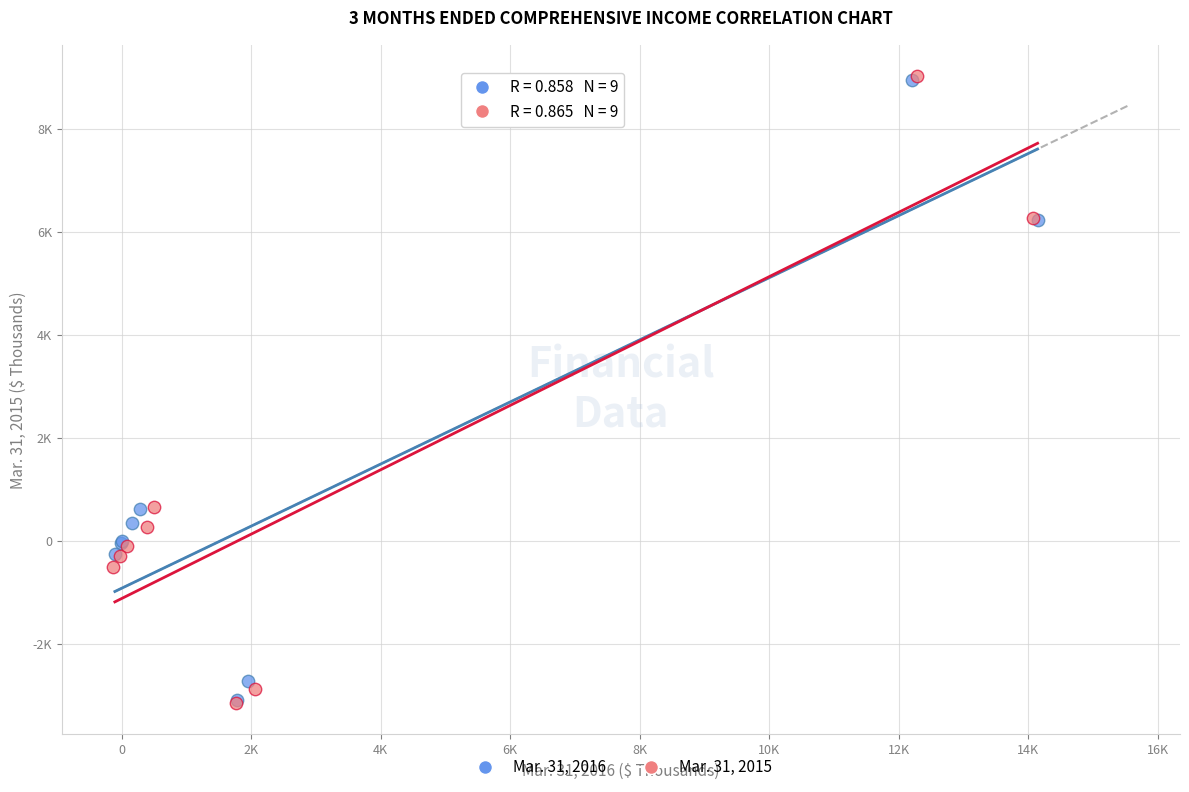

What are all the series names shown in the legend?

Mar. 31, 2016, Mar. 31, 2015